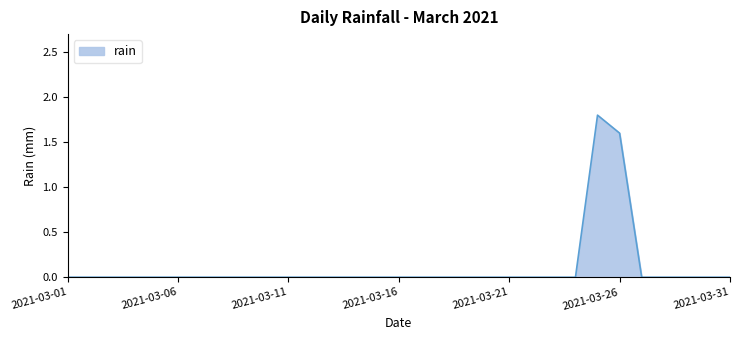

What is the difference between the maximum and minimum values?

1.8